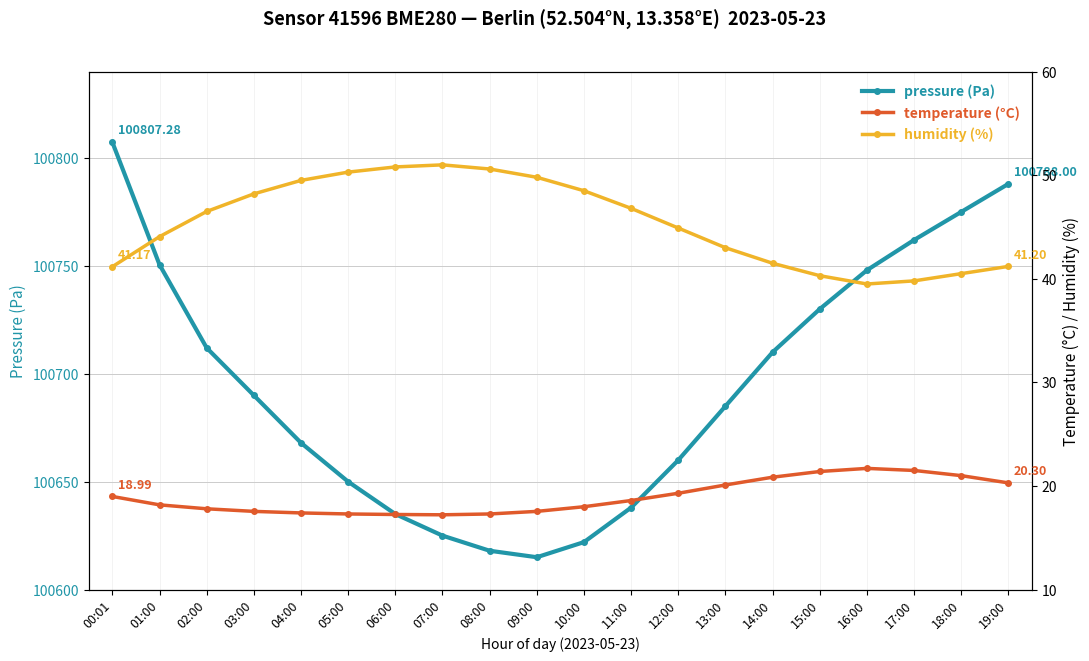

What is the minimum value shown in the chart?

17.2